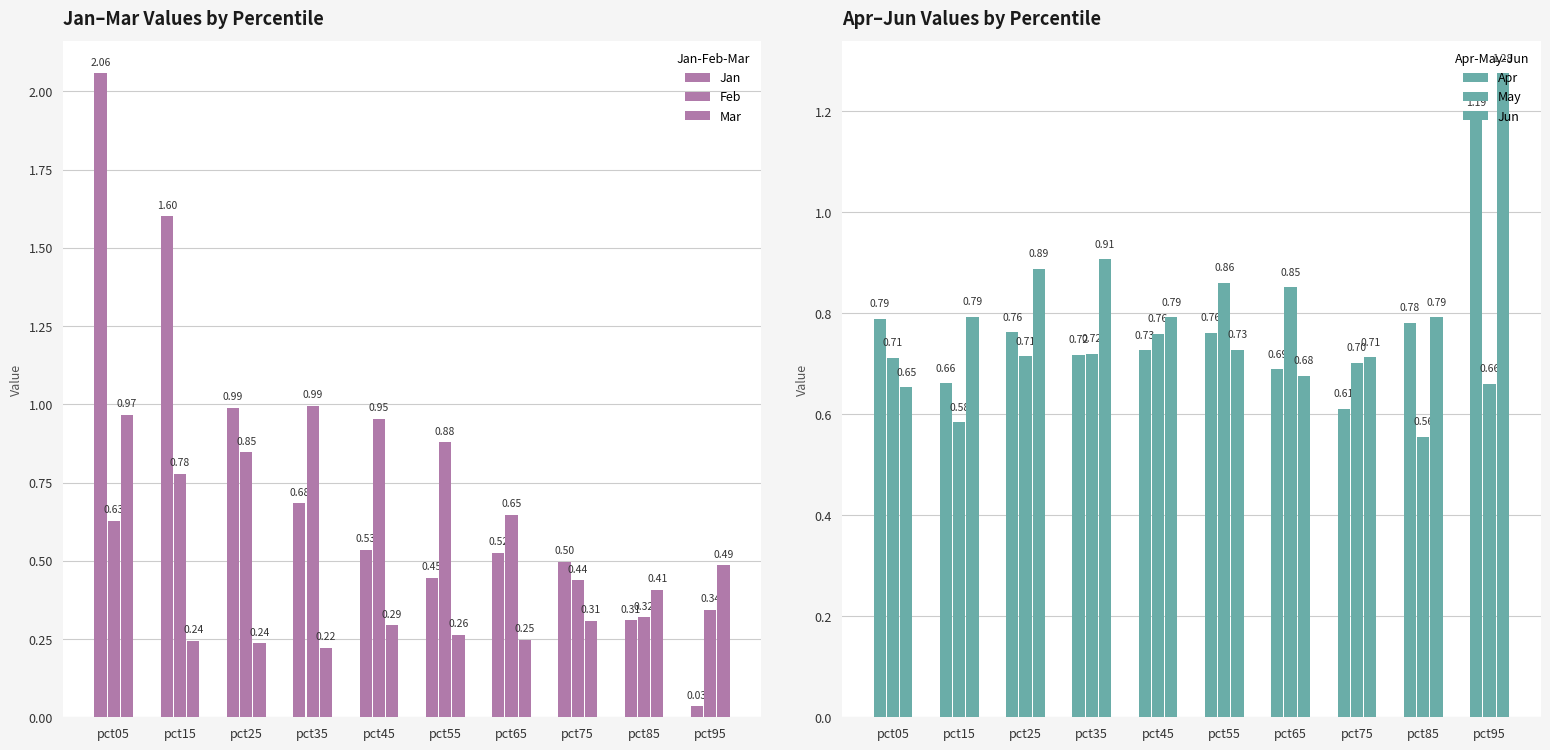

Is it true that Jan equals 0.5 at pct45?

True